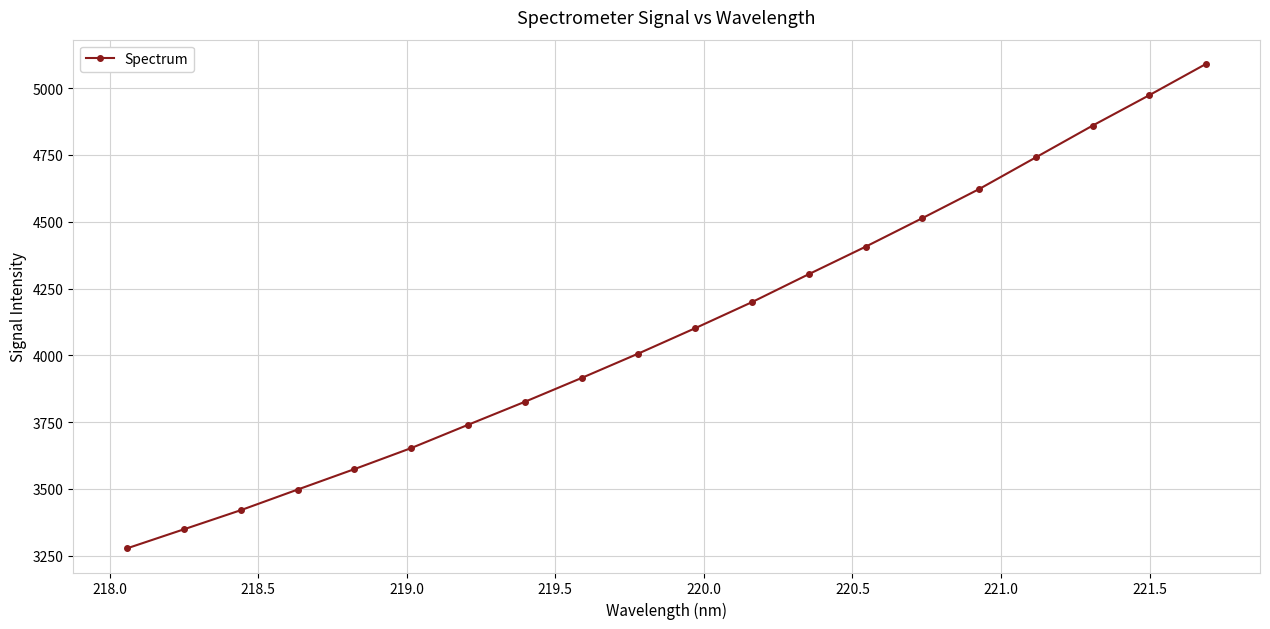

What is the smallest value displayed?

3277.7